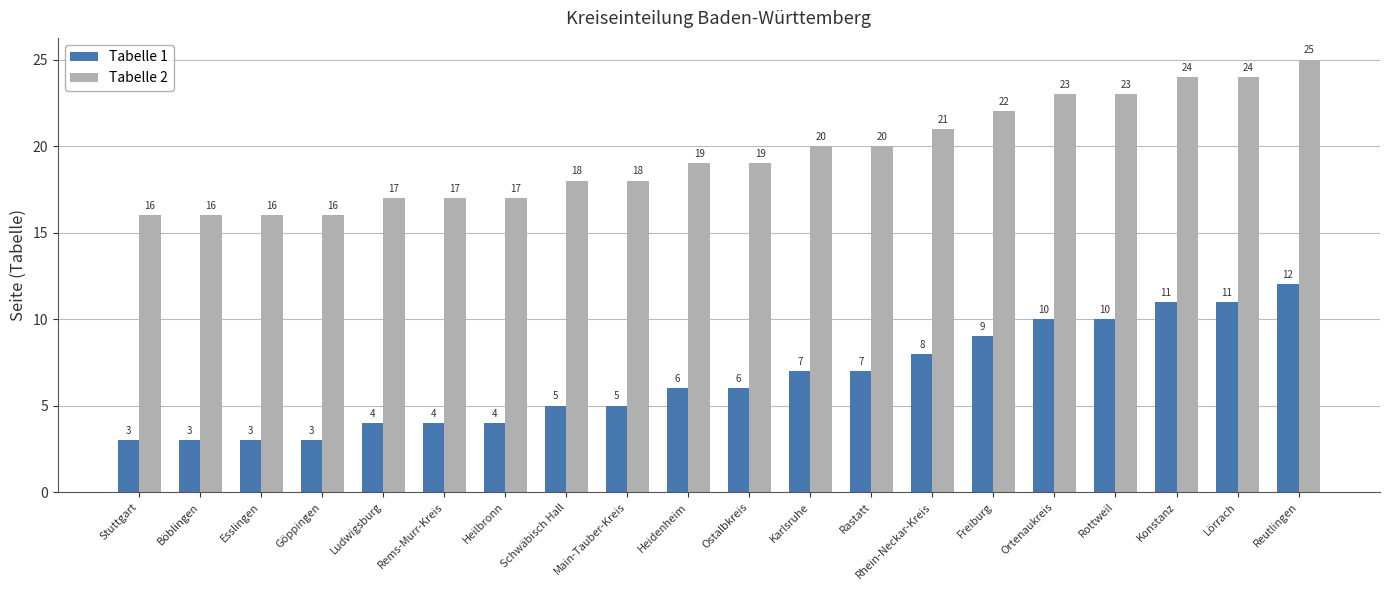

Count the Tabelle 1 values in the range 4 to 10.

13